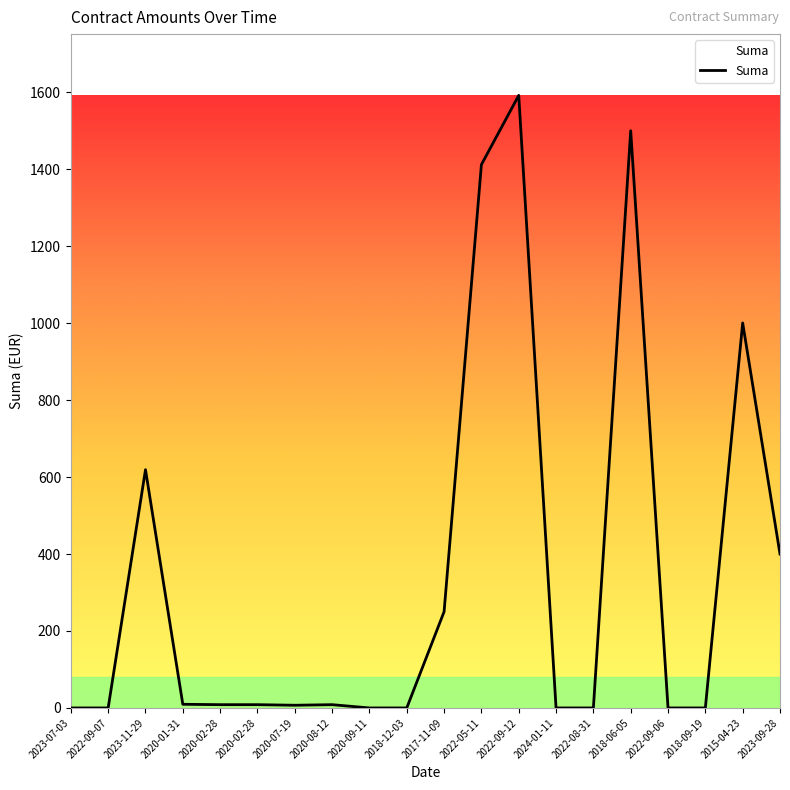

How many lines are shown in the chart?

1